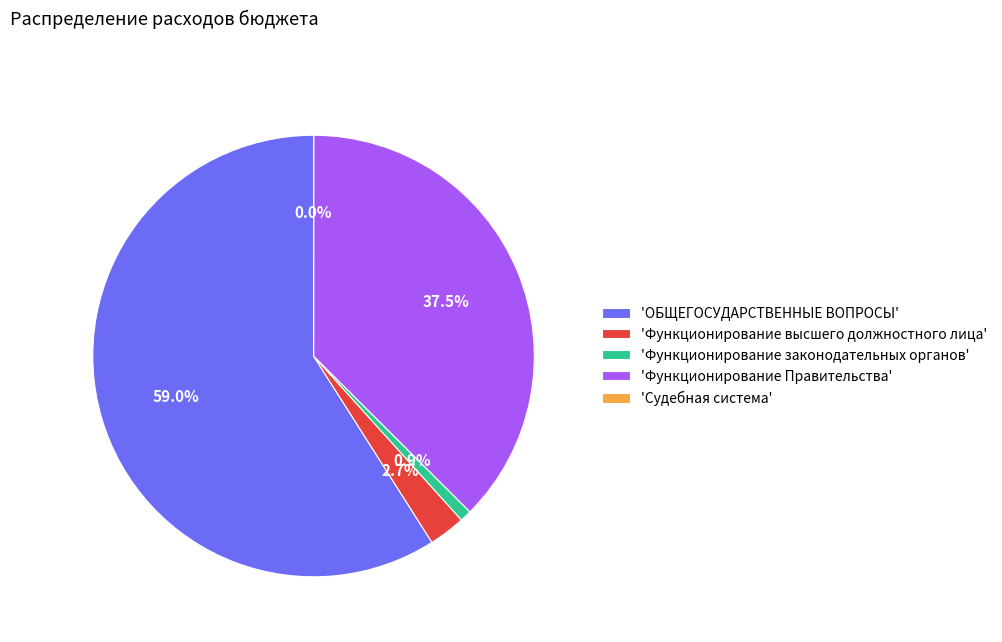

Is there any slice that represents more than half of the pie?

Yes